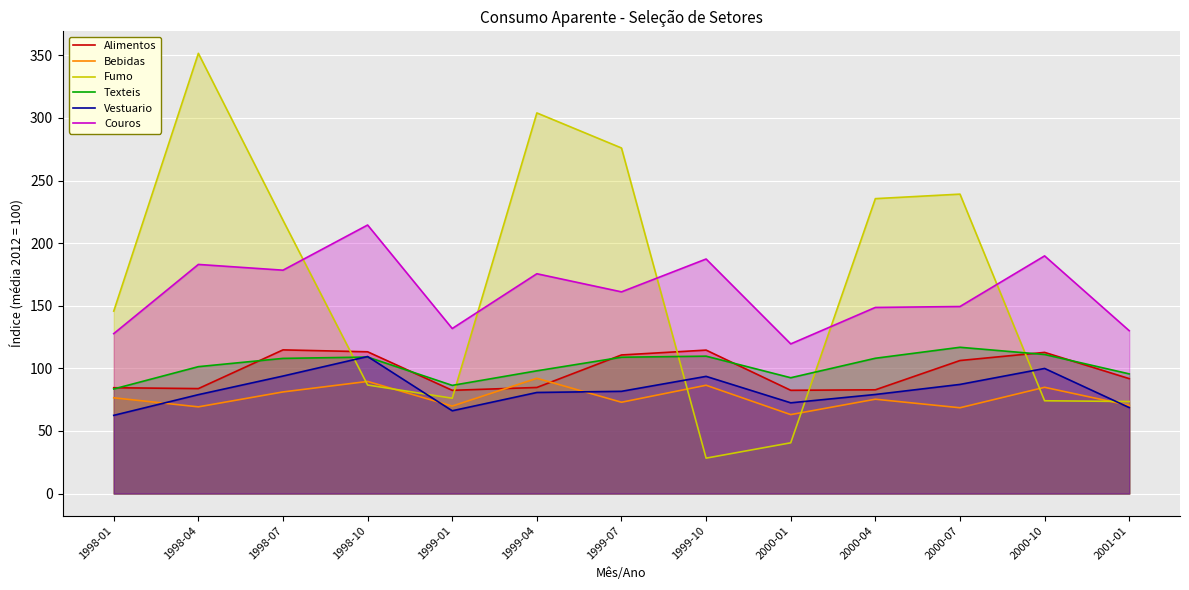

Which category has the highest value in the Texteis series?

2000-07